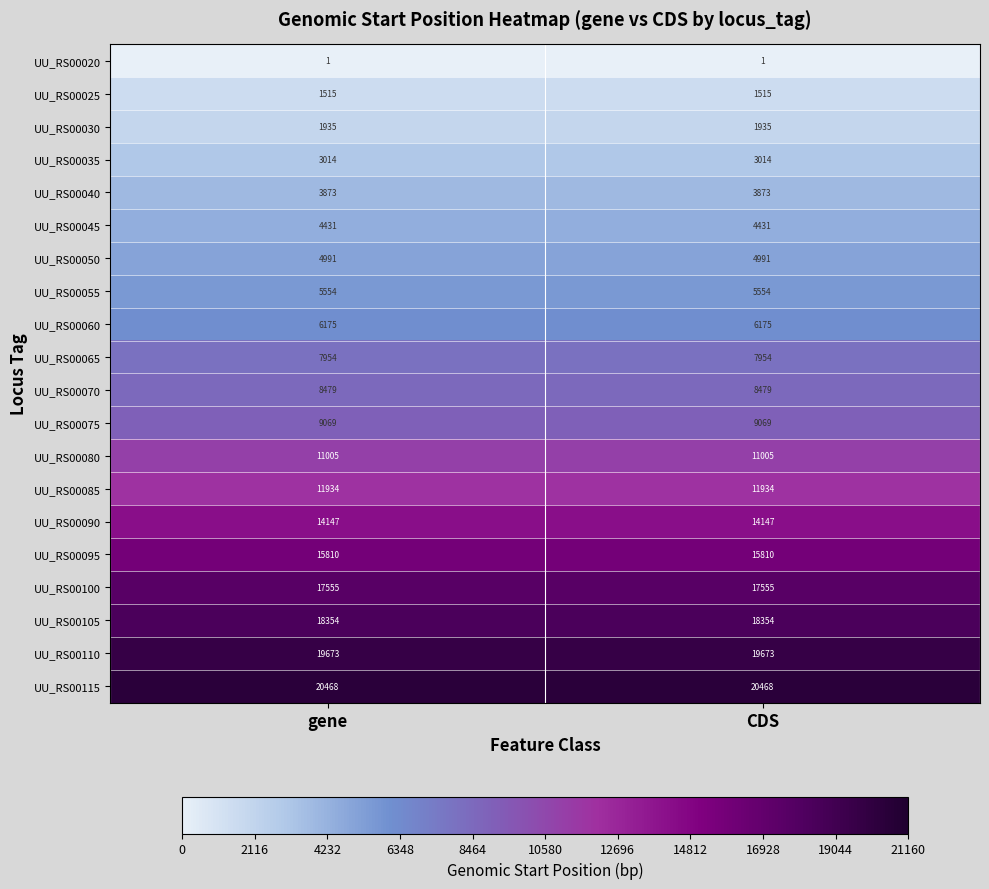

What is the difference between the highest and lowest values at CDS?

20467